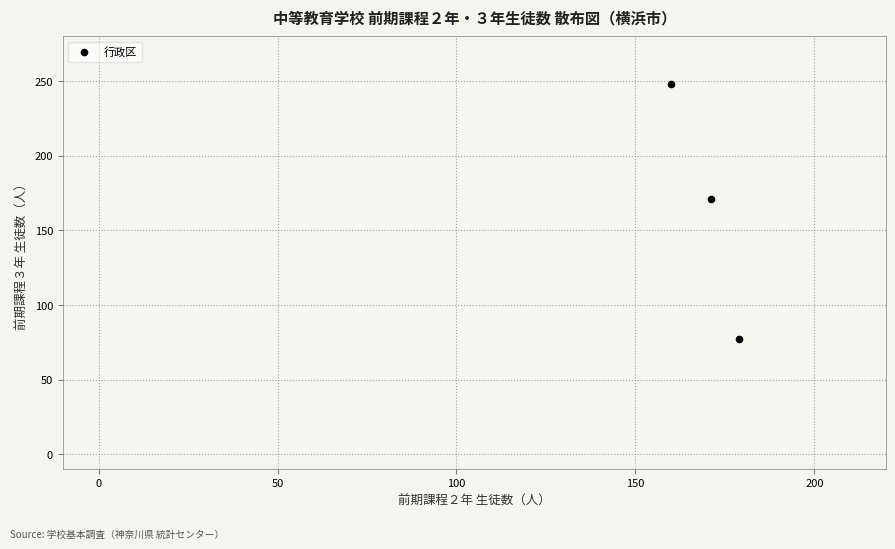

What Y value in the scatter plot is closest to 162?

171